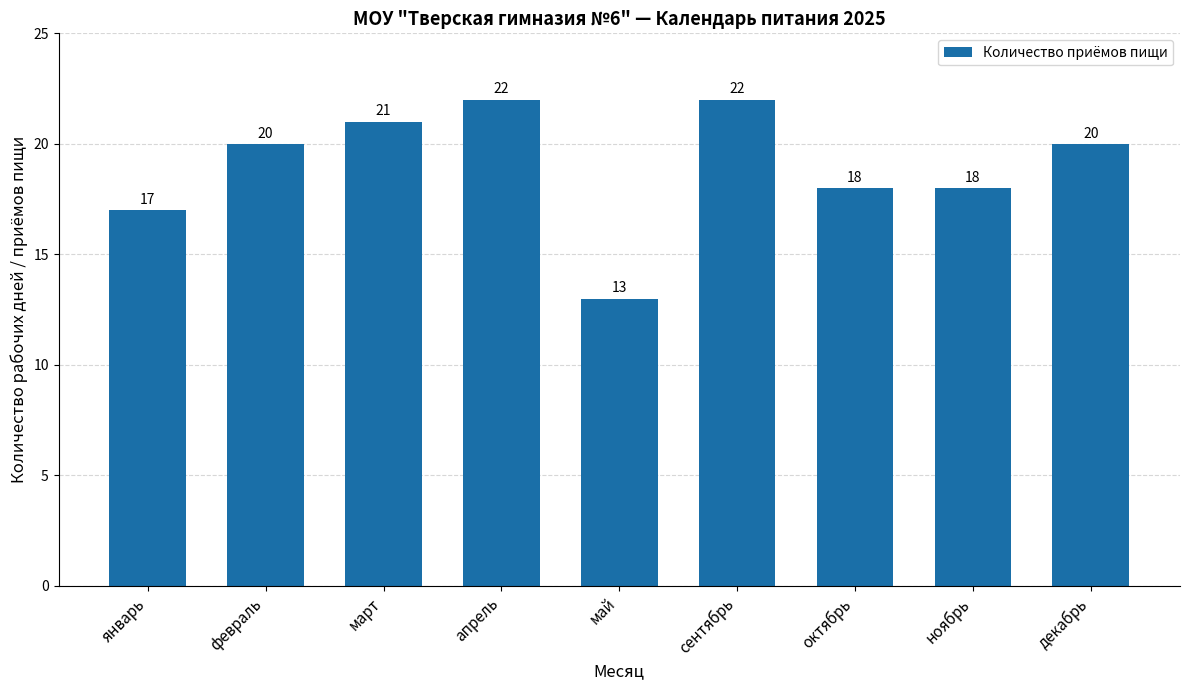

Count the number of categories in the chart.

9